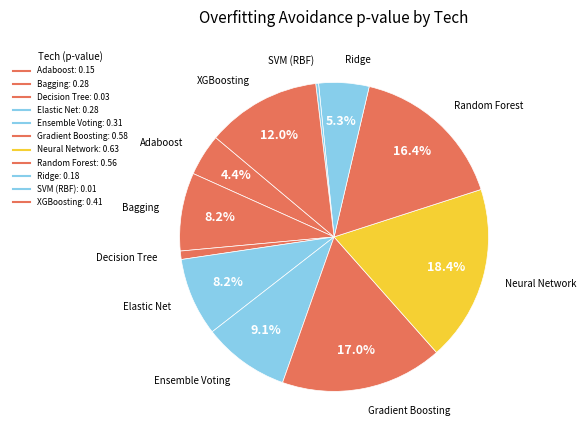

How many segments does this pie chart have?

11